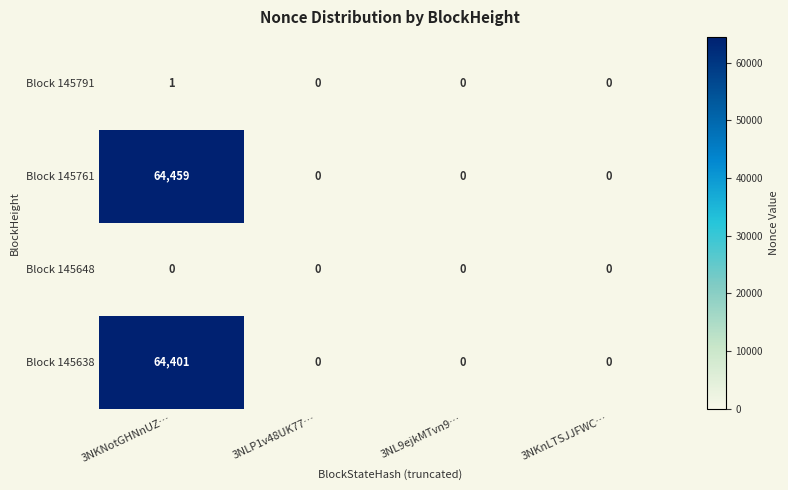

Reading right to left, transcribe all the data shown in this chart.

Block 145791: 3NKnLTSJJFWC…=0	3NL9ejkMTvn9…=0	3NLP1v48UK77…=0	3NKNotGHNnUZ…=1
Block 145761: 3NKnLTSJJFWC…=0	3NL9ejkMTvn9…=0	3NLP1v48UK77…=0	3NKNotGHNnUZ…=64459
Block 145648: 3NKnLTSJJFWC…=0	3NL9ejkMTvn9…=0	3NLP1v48UK77…=0	3NKNotGHNnUZ…=0
Block 145638: 3NKnLTSJJFWC…=0	3NL9ejkMTvn9…=0	3NLP1v48UK77…=0	3NKNotGHNnUZ…=64401